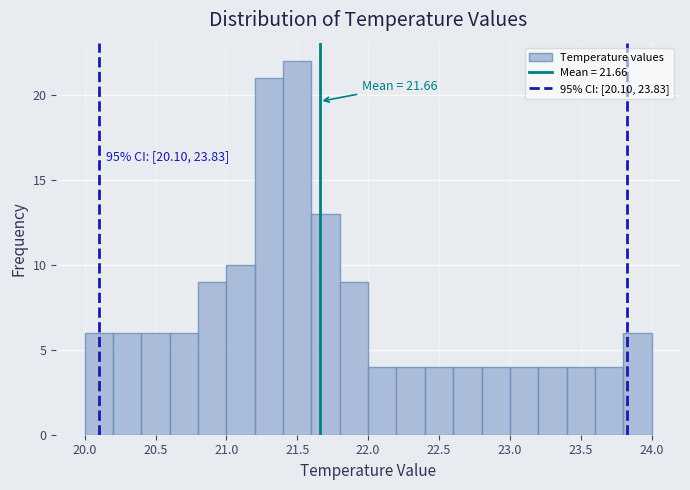

Over which range of the x-axis is the bar tallest?

21.4 to 21.6